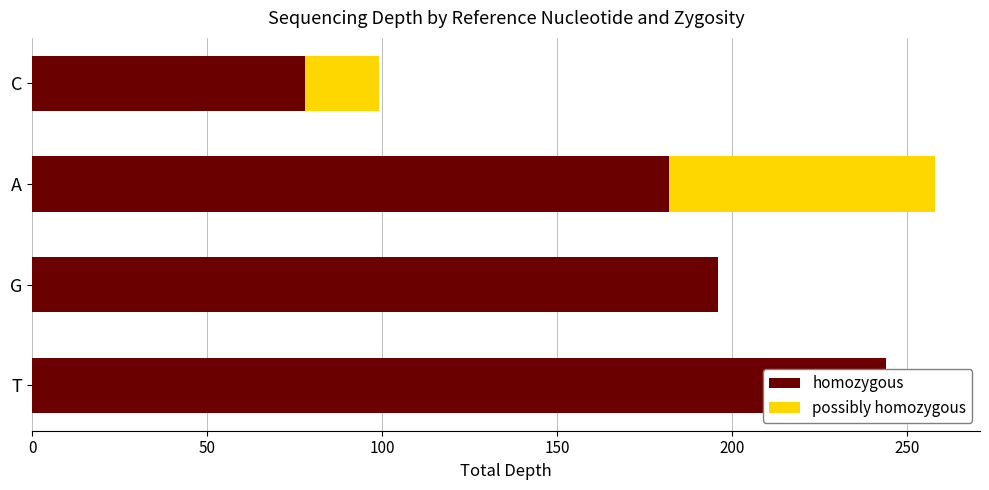

What is the sum of the possibly homozygous values at T and C?

21